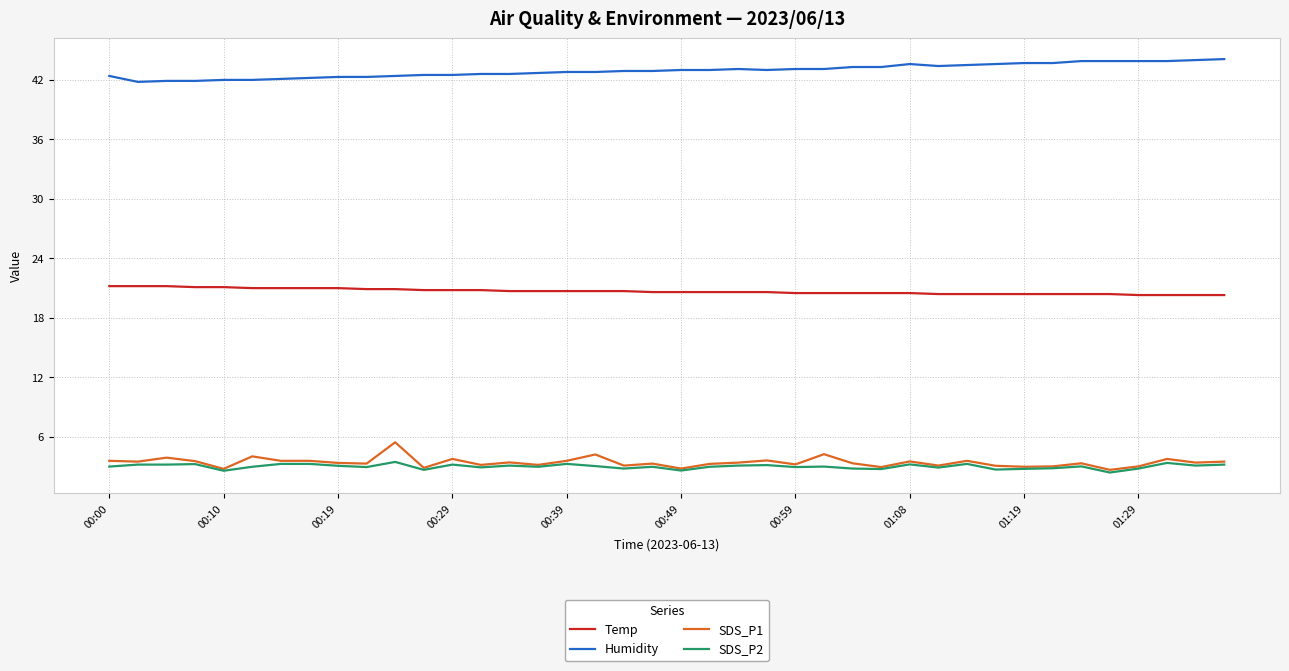

Which series has the largest total across all categories?

Humidity